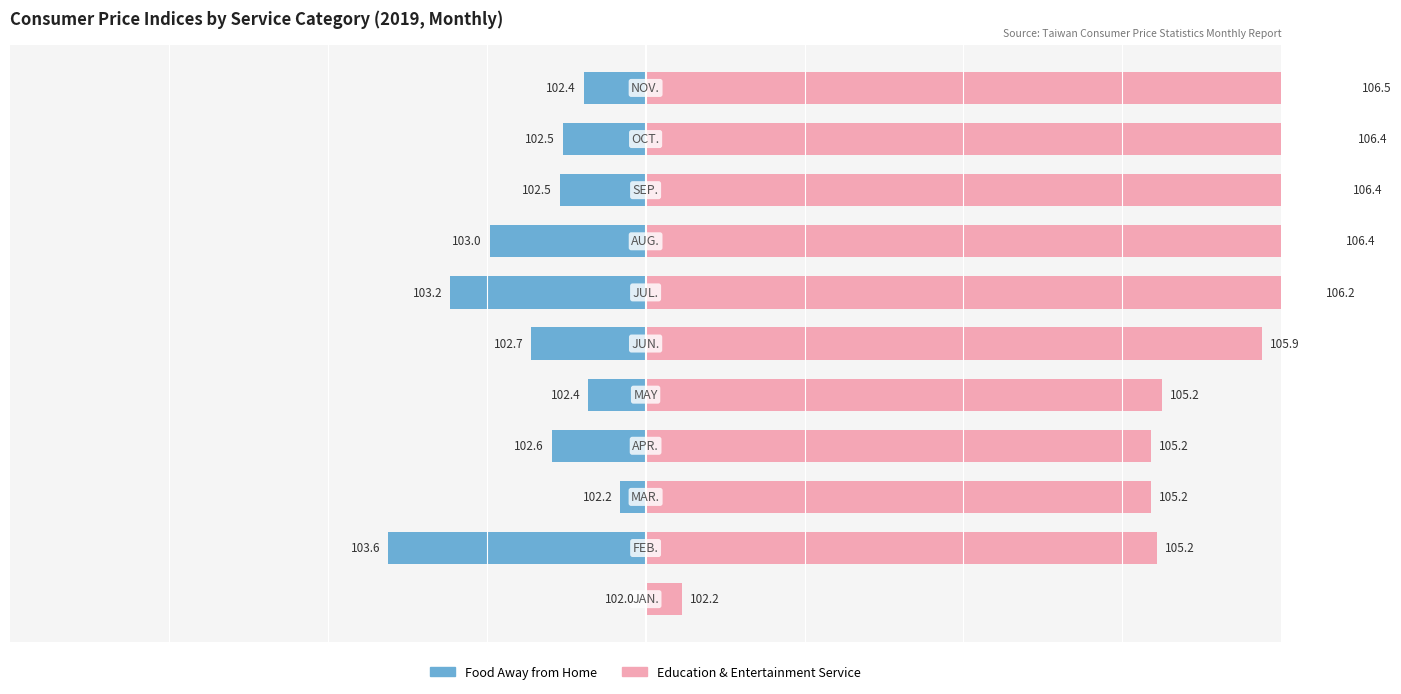

Is it true that Food Away from Home equals -0.1 at 3?

False